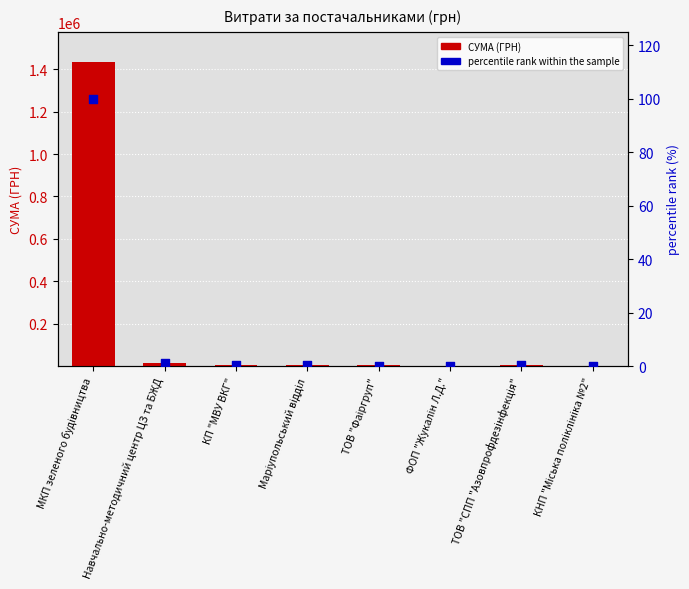

What are all the series names shown in the legend?

СУМА (ГРН), percentile rank within the sample